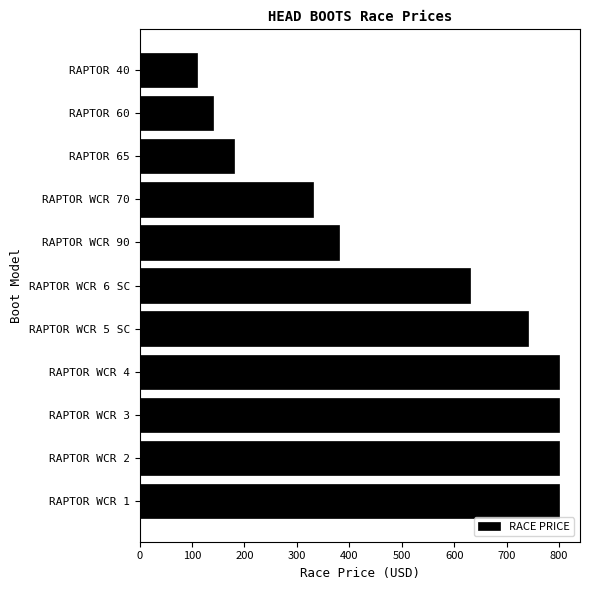

The chart shows a value of 330 at RAPTOR WCR 70. True or false?

True